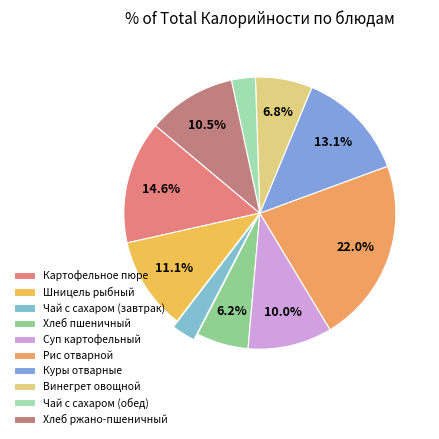

To the nearest percent, what is the average slice percentage?

10%